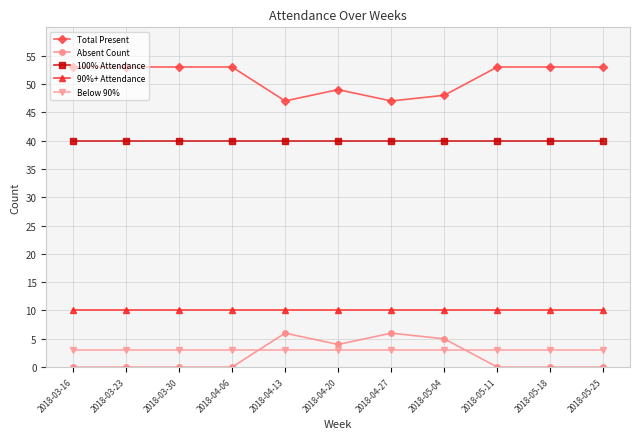

Which series has the largest total across all categories?

Total Present